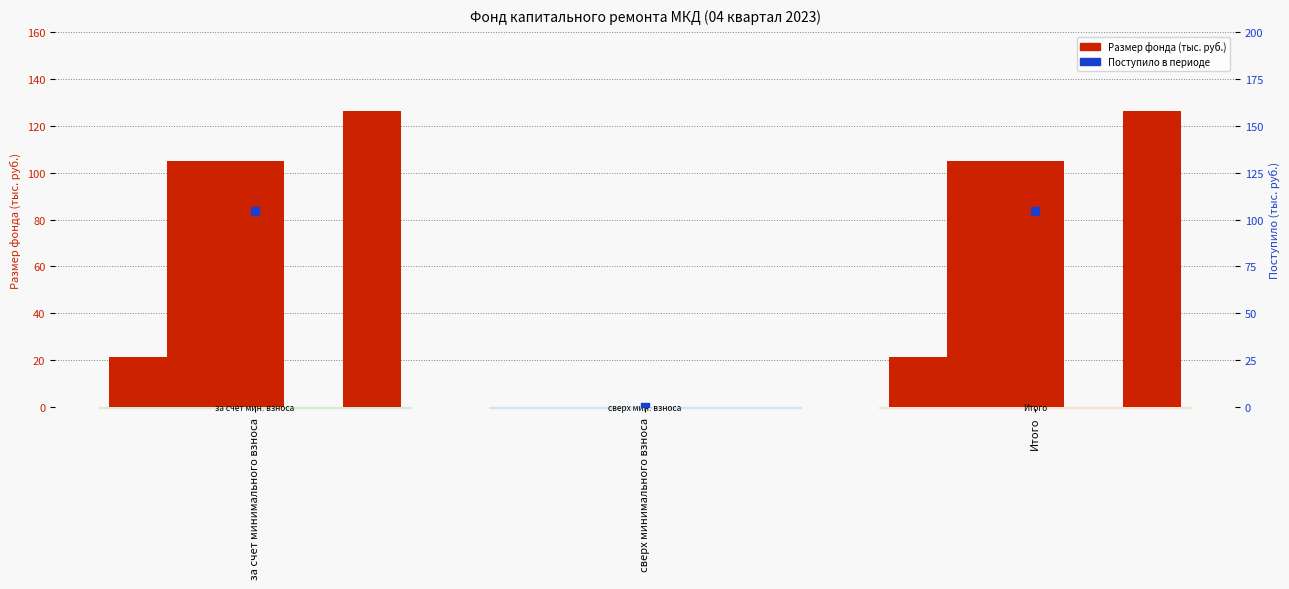

Which series has the largest total across all categories?

Поступило всего